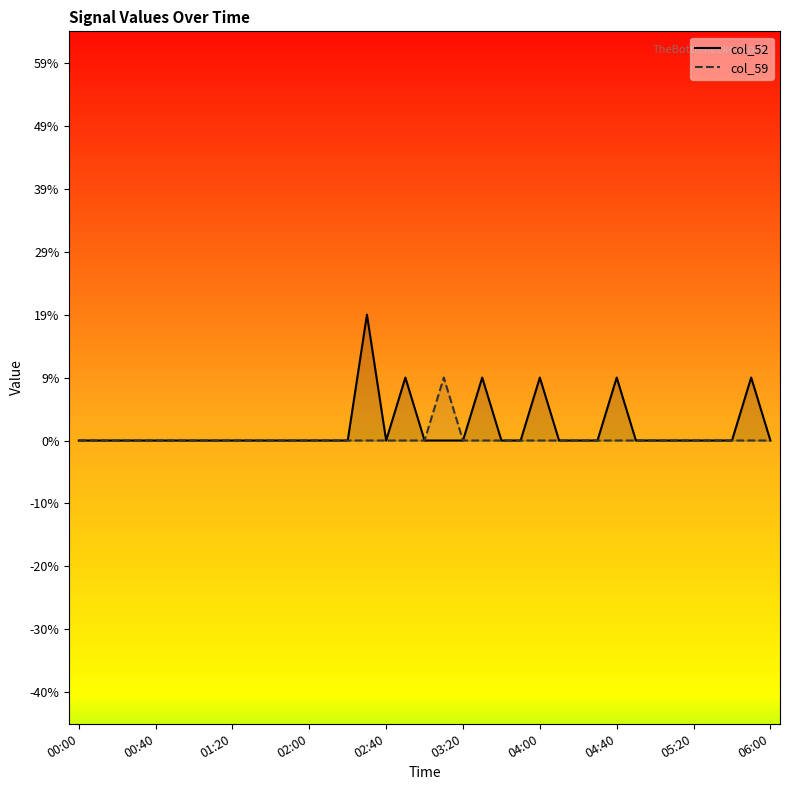

Is it true that col_59 equals -0.0 at 03:20?

True